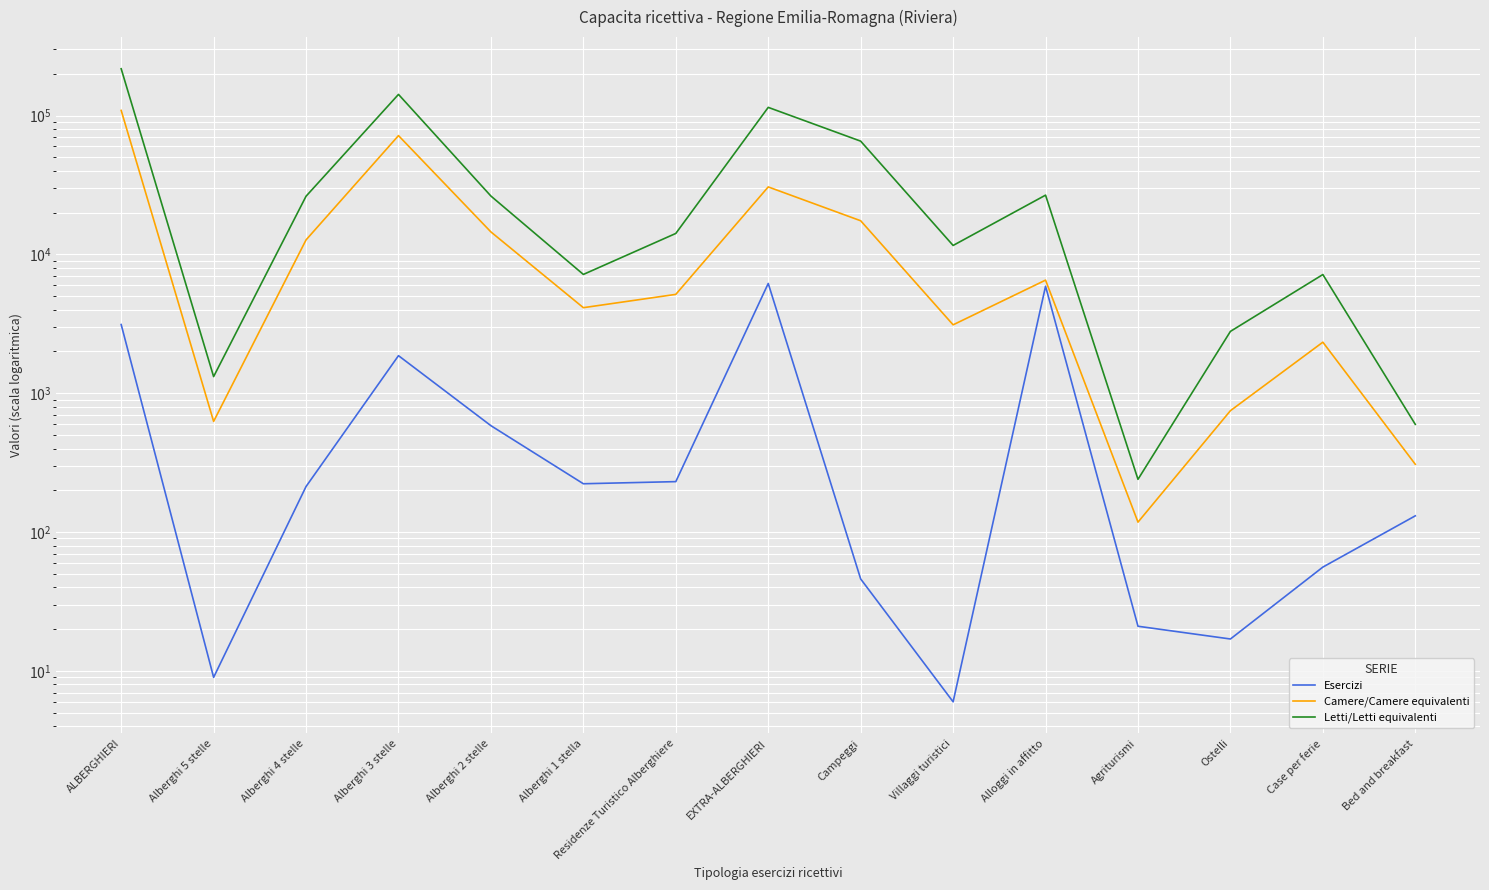

True or false: Letti/Letti equivalenti and Esercizi cross at least once.

False